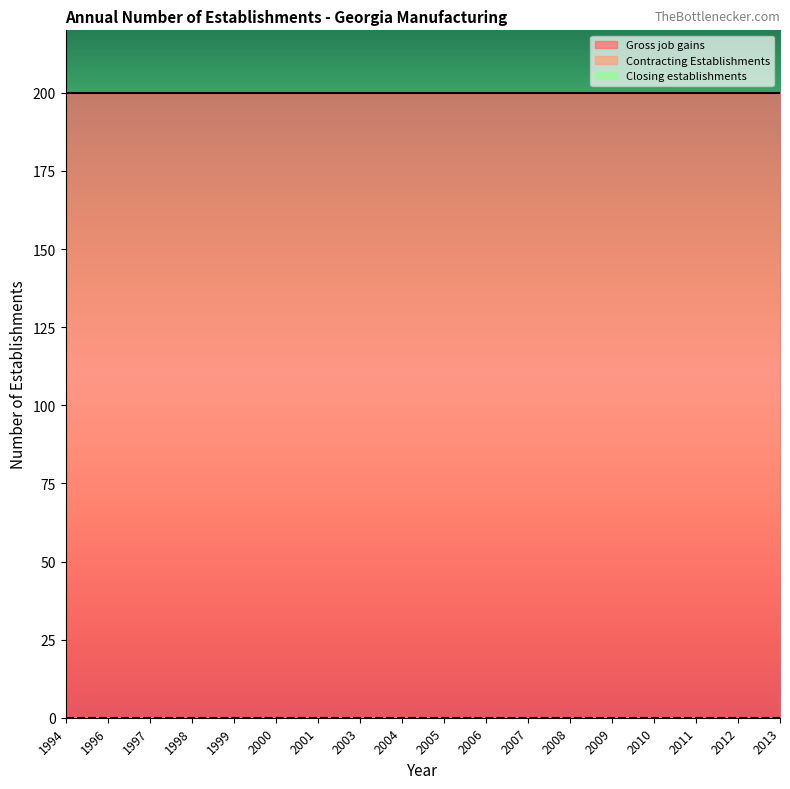

True or false: Gross job gains and Contracting Establishments intersect in this chart.

False